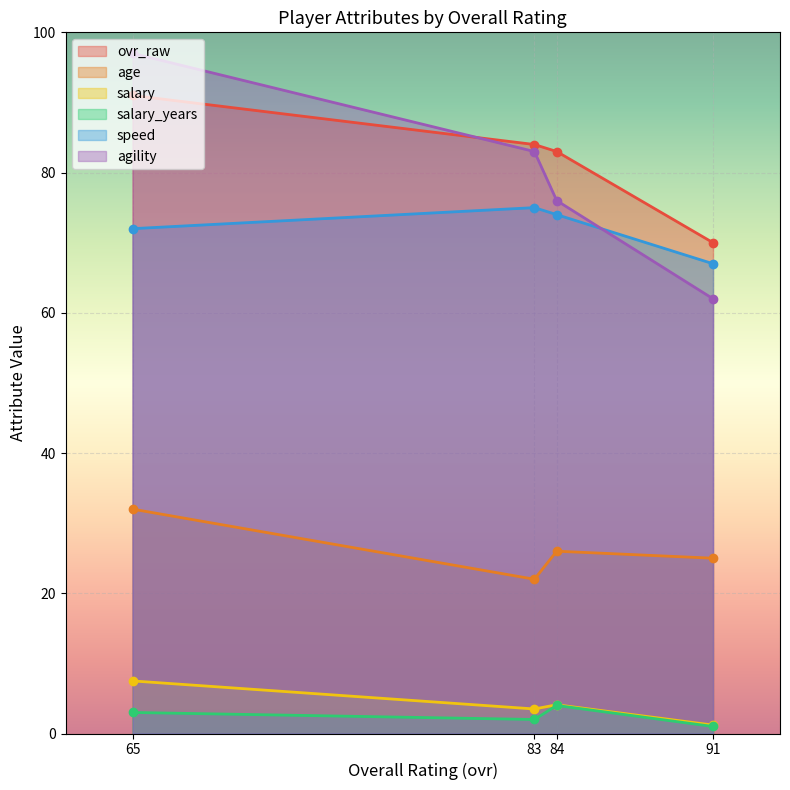

What are all the series names shown in the legend?

ovr_raw, age, salary, salary_years, speed, agility